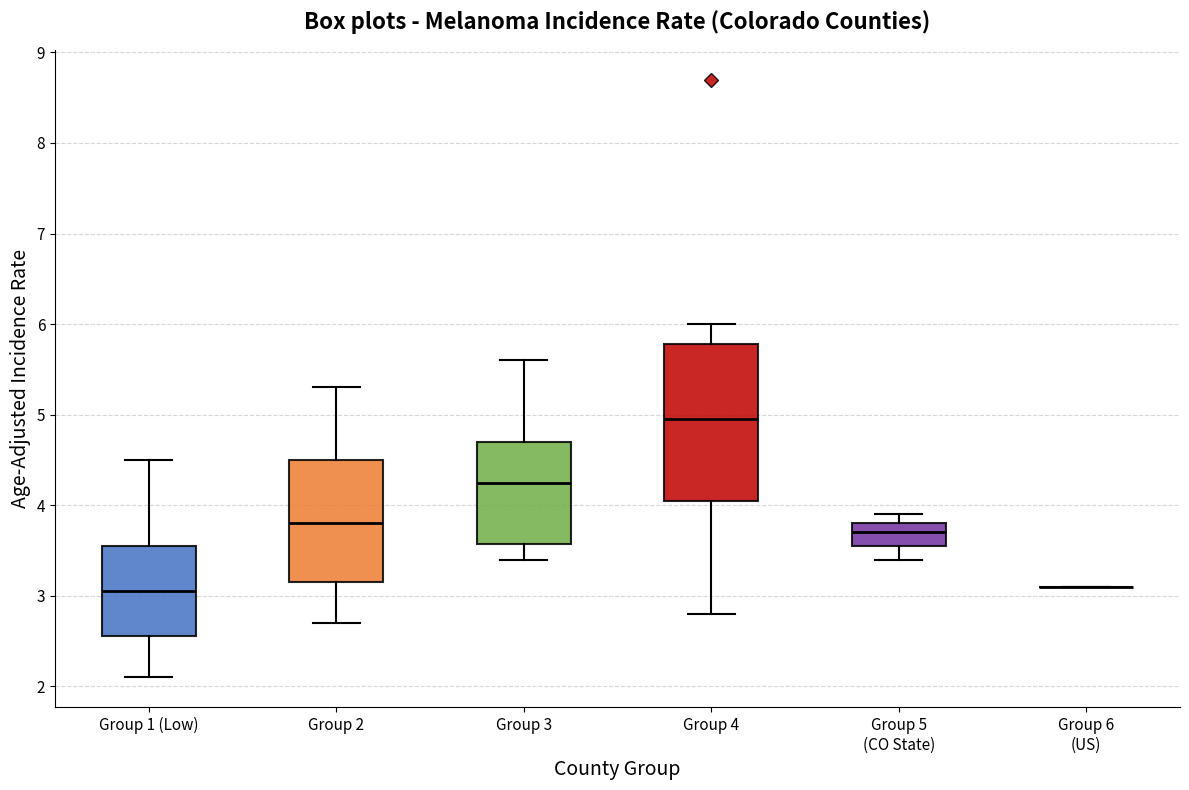

Reading left to right, transcribe this box plot: for each box, give where its median line is, the range the box spans, and where its two whiskers end, as read against the y-axis. The values are not printed on the chart, so give them approximately, as read against the axis.

Group 1 (Low): median 3.1, box 2.6 to 3.6, whiskers 2.1 to 4.5
Group 2: median 3.8, box 3.2 to 4.5, whiskers 2.7 to 5.3
Group 3: median 4.3, box 3.6 to 4.7, whiskers 3.4 to 5.6
Group 4: median 5.0, box 4.1 to 5.8, whiskers 2.8 to 6.0
Group 5 (CO State): median 3.7, box 3.6 to 3.8, whiskers 3.4 to 3.9
Group 6 (US): box collapsed to a line at 3.1, whiskers 3.1 to 3.1